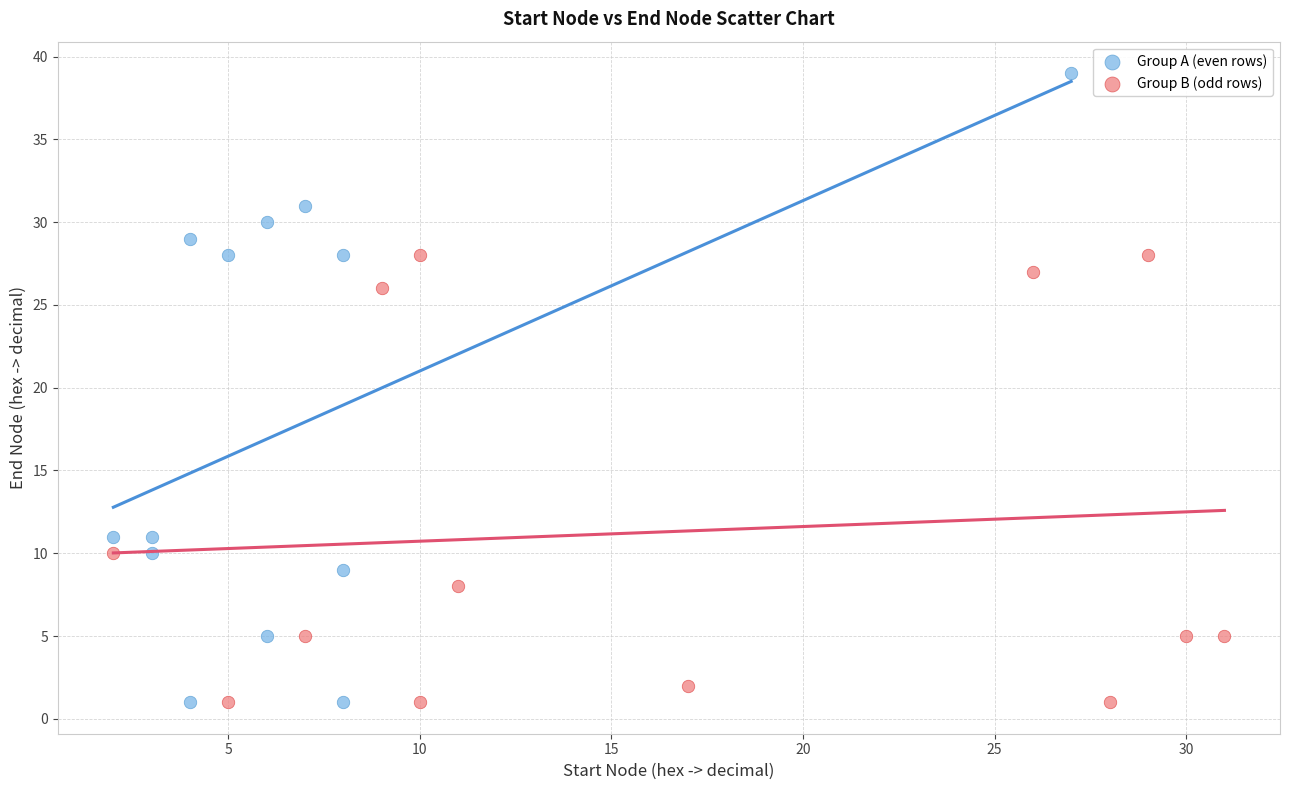

Which series contains the highest Y value?

Group A (even rows)